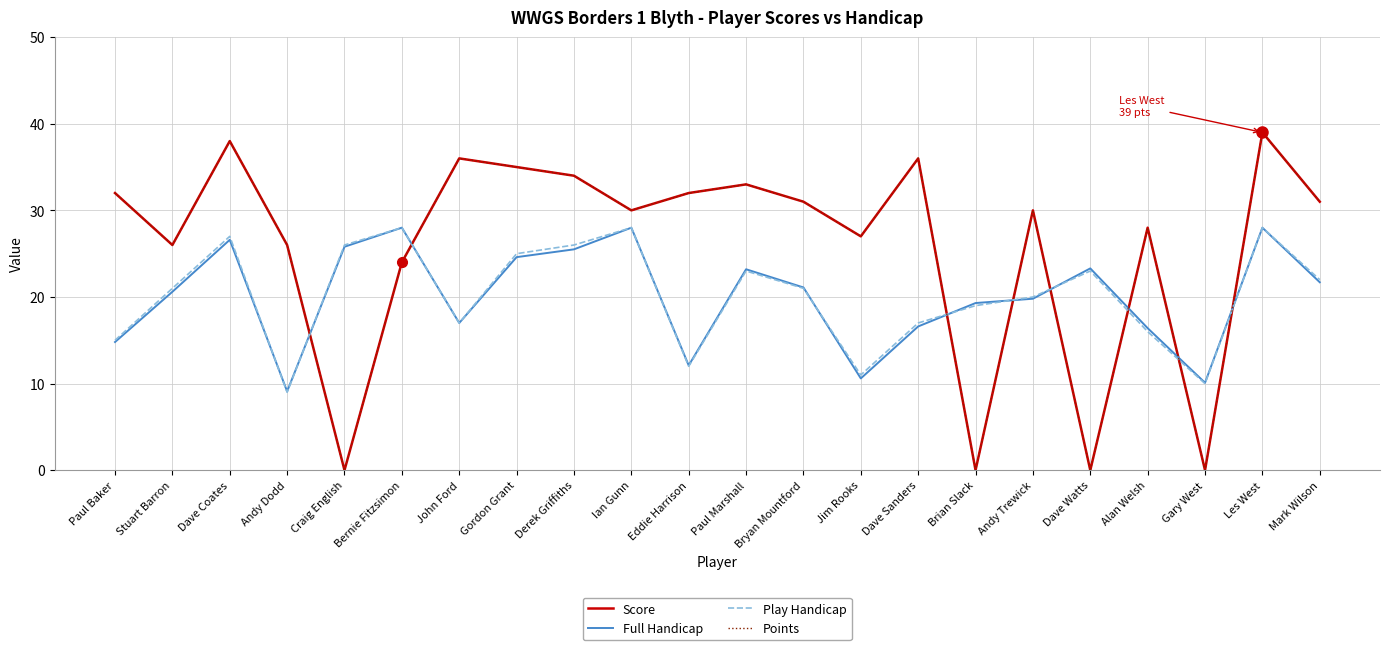

Reading left to right, list all the values displayed in this chart.

Score: 32.0	26.0	38.0	26.0	0.0	24.0	36.0	35.0	34.0	30.0	32.0	33.0	31.0	27.0	36.0	0.0	30.0	0.0	28.0	0.0	39.0	31.0
Full Handicap: 14.8	20.6	26.6	9.1	25.8	28.0	17.0	24.6	25.5	28.0	12.1	23.2	21.1	10.6	16.6	19.3	19.8	23.3	16.4	10.1	28.0	21.7
Play Handicap: 15.0	21.0	27.0	9.0	26.0	28.0	17.0	25.0	26.0	28.0	12.0	23.0	21.0	11.0	17.0	19.0	20.0	23.0	16.0	10.0	28.0	22.0
Points: 32.0	26.0	38.0	26.0	0.0	24.0	36.0	35.0	34.0	30.0	32.0	33.0	31.0	27.0	36.0	0.0	30.0	0.0	28.0	0.0	39.0	31.0